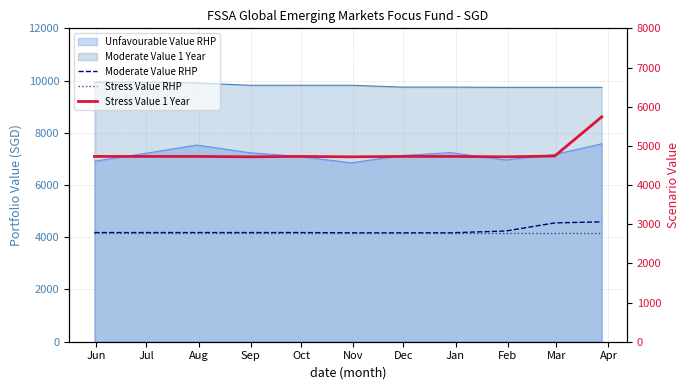

At how many categories does at least one series exceed 4677?

11